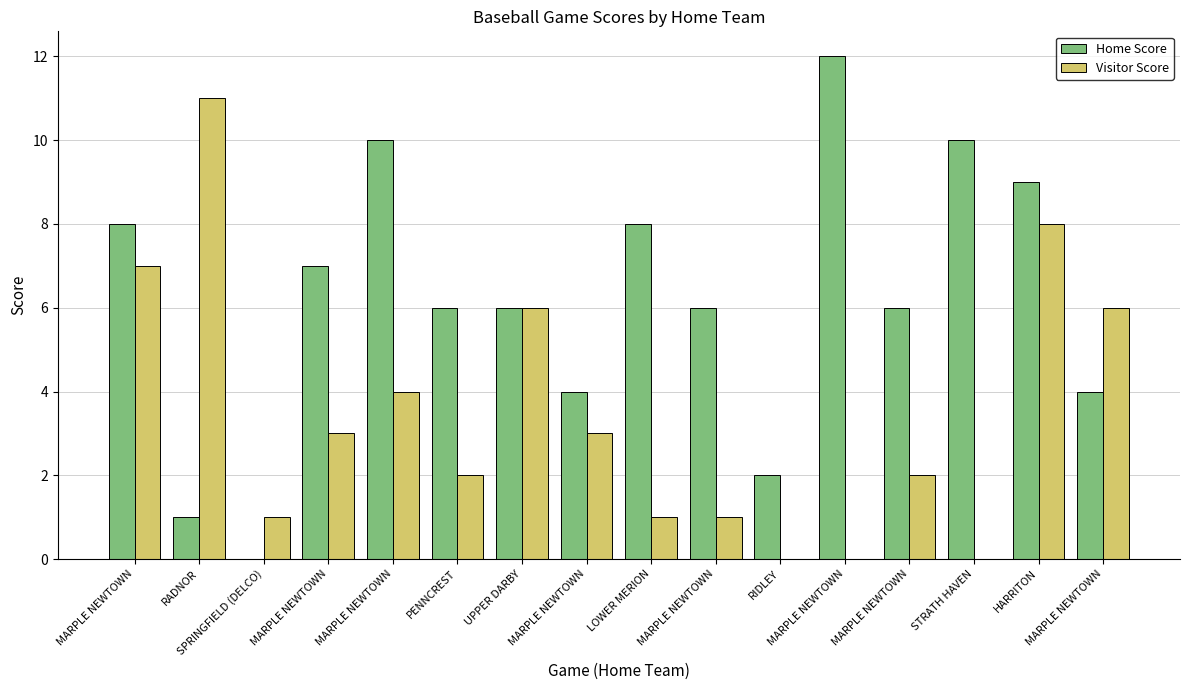

What are all the series names shown in the legend?

Home Score, Visitor Score